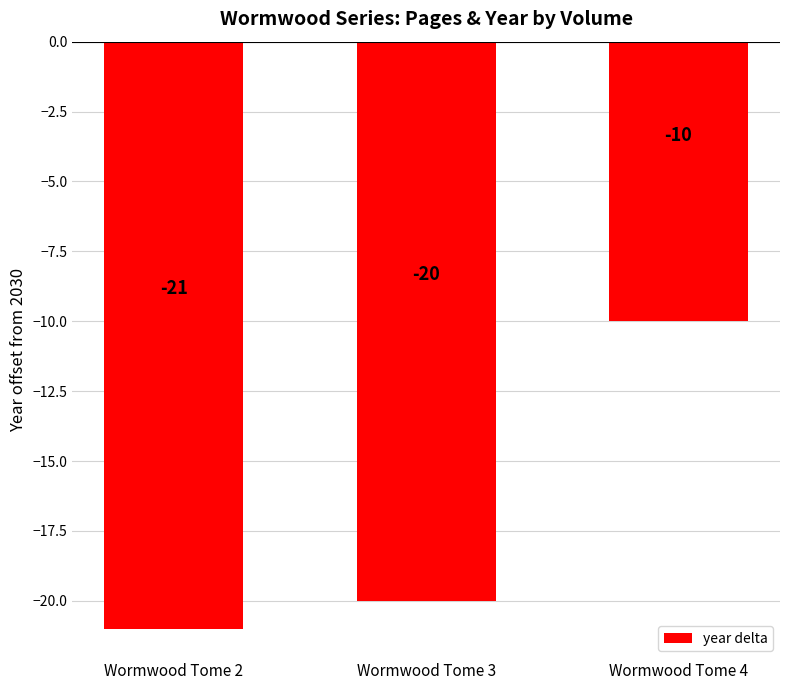

What is the maximum value shown in the chart?

-10